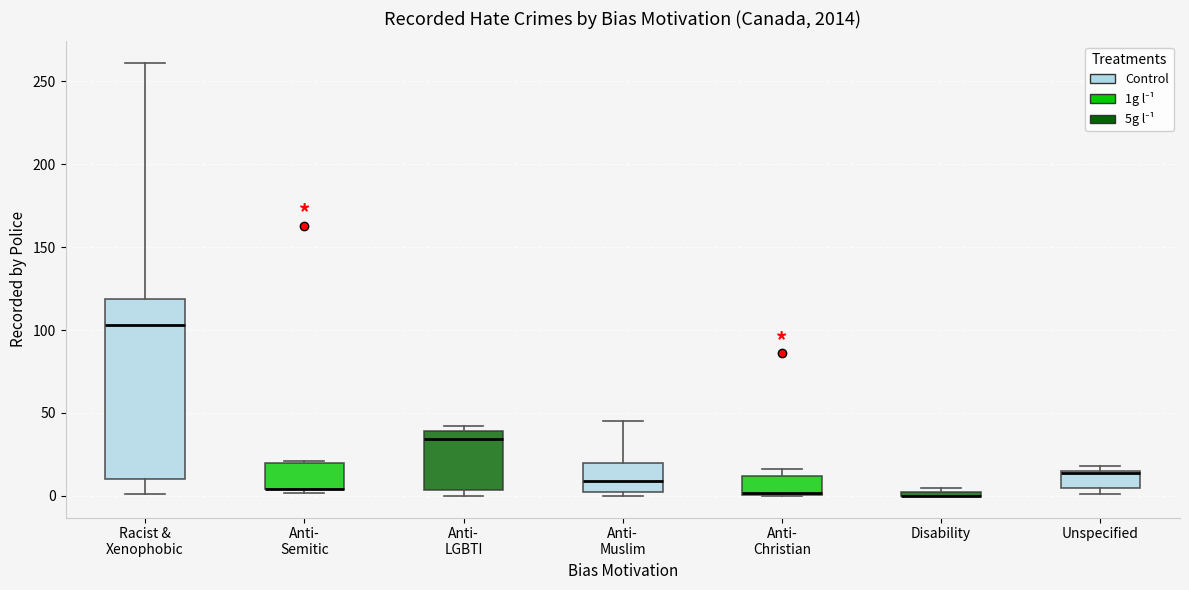

Which box is the tallest, from its lower edge to its upper edge?

Racist & Xenophobic